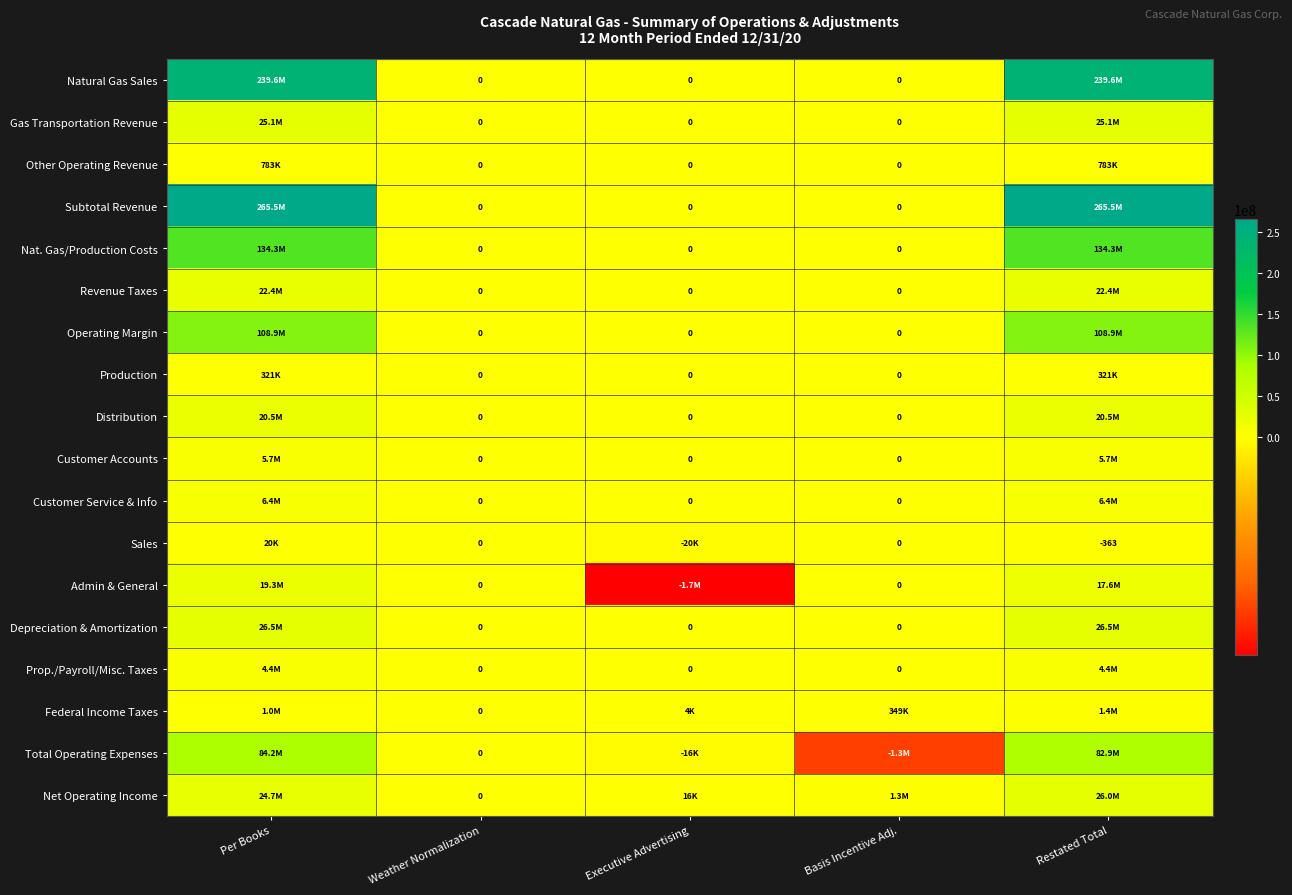

Count the Revenue Taxes values in the range 0 to 22359047.

5